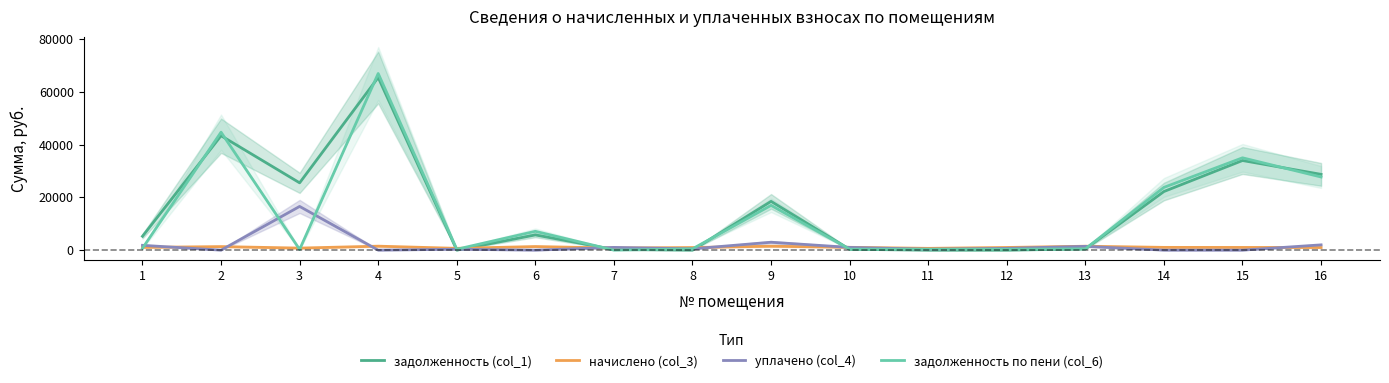

At 15, list the series in order from smallest to largest.

уплачено (col_4), начислено (col_3), задолженность (col_1), задолженность по пени (col_6)